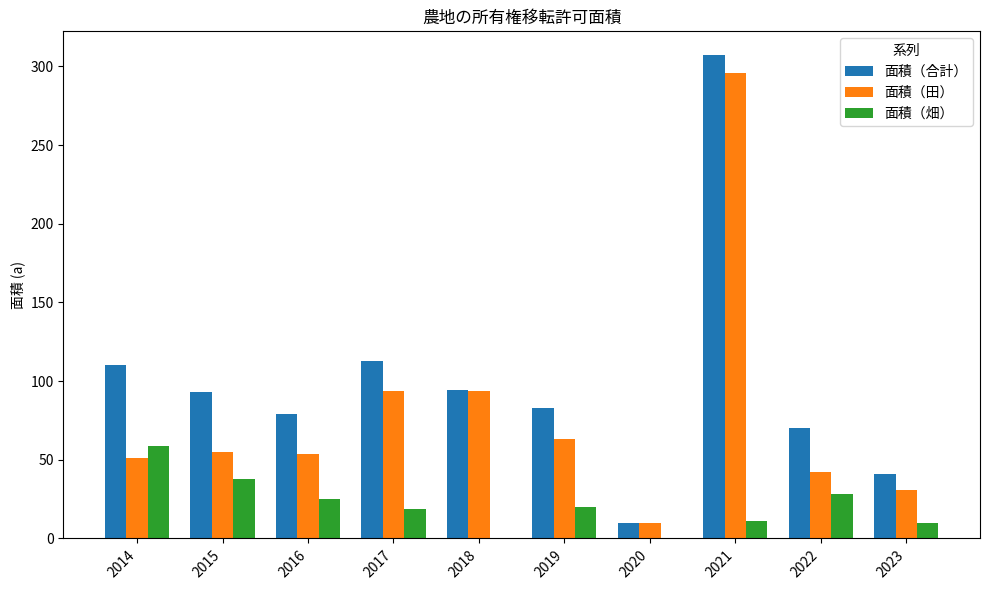

What is the maximum value for 面積（合計）?

307.0